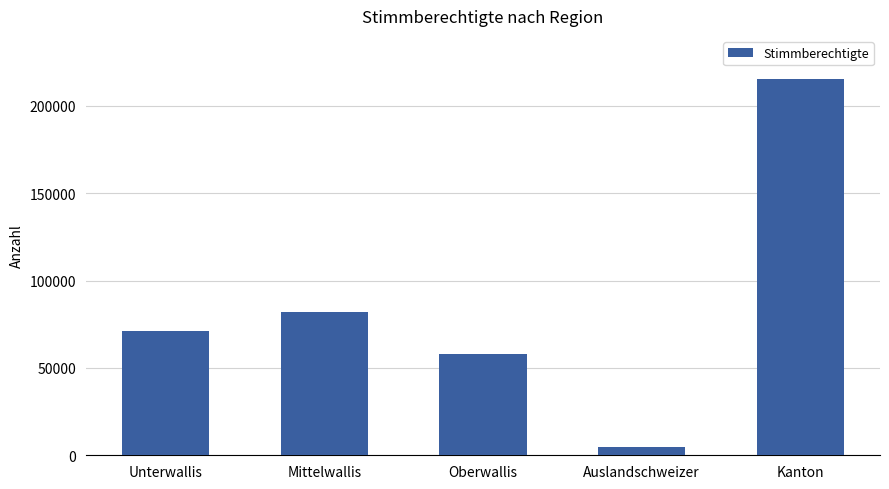

The chart shows a value of 77418 at Oberwallis. True or false?

False